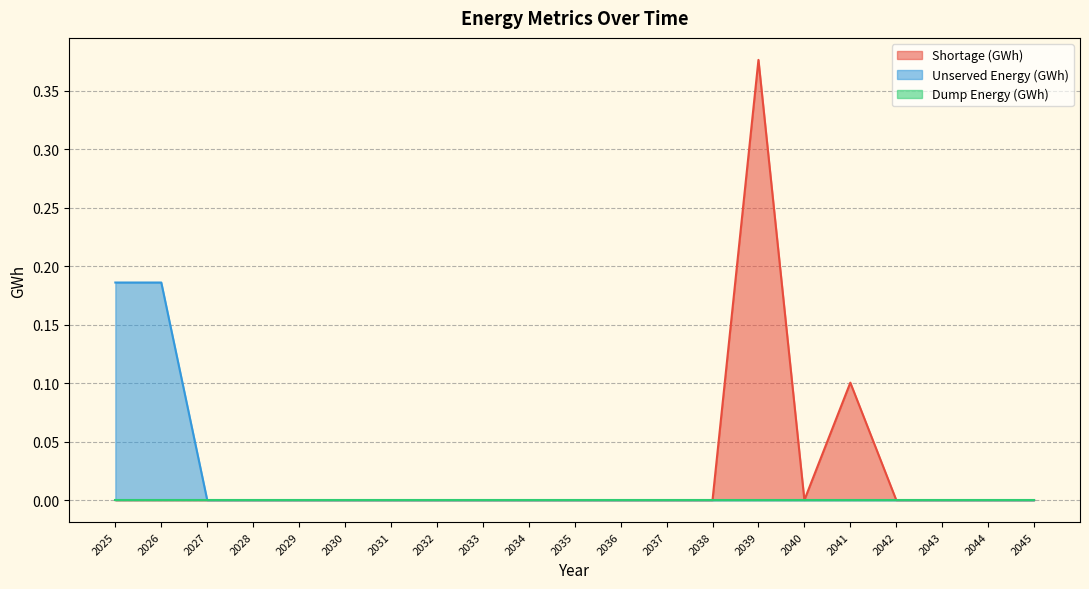

How many data points does each series have?

21